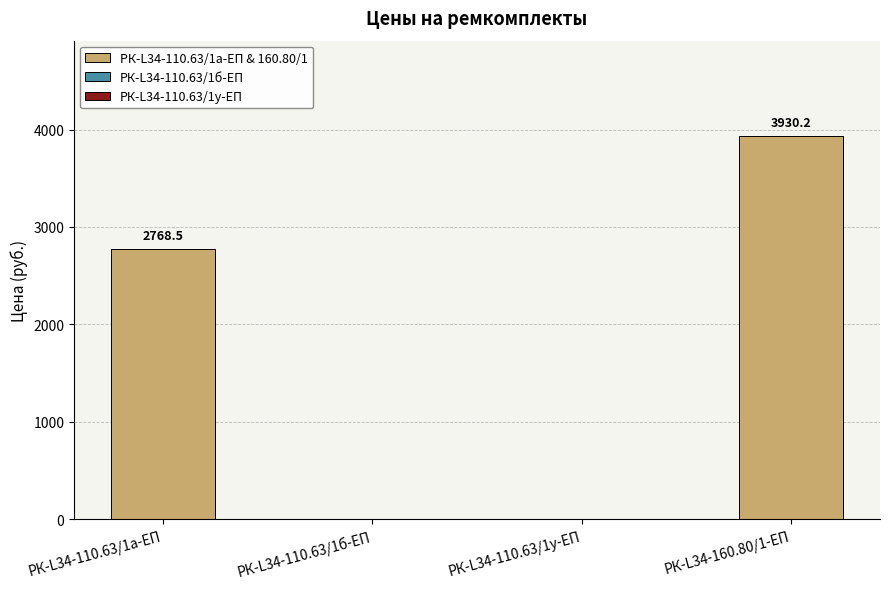

Which category has the highest value across all series?

РК-L34-160.80/1-ЕП